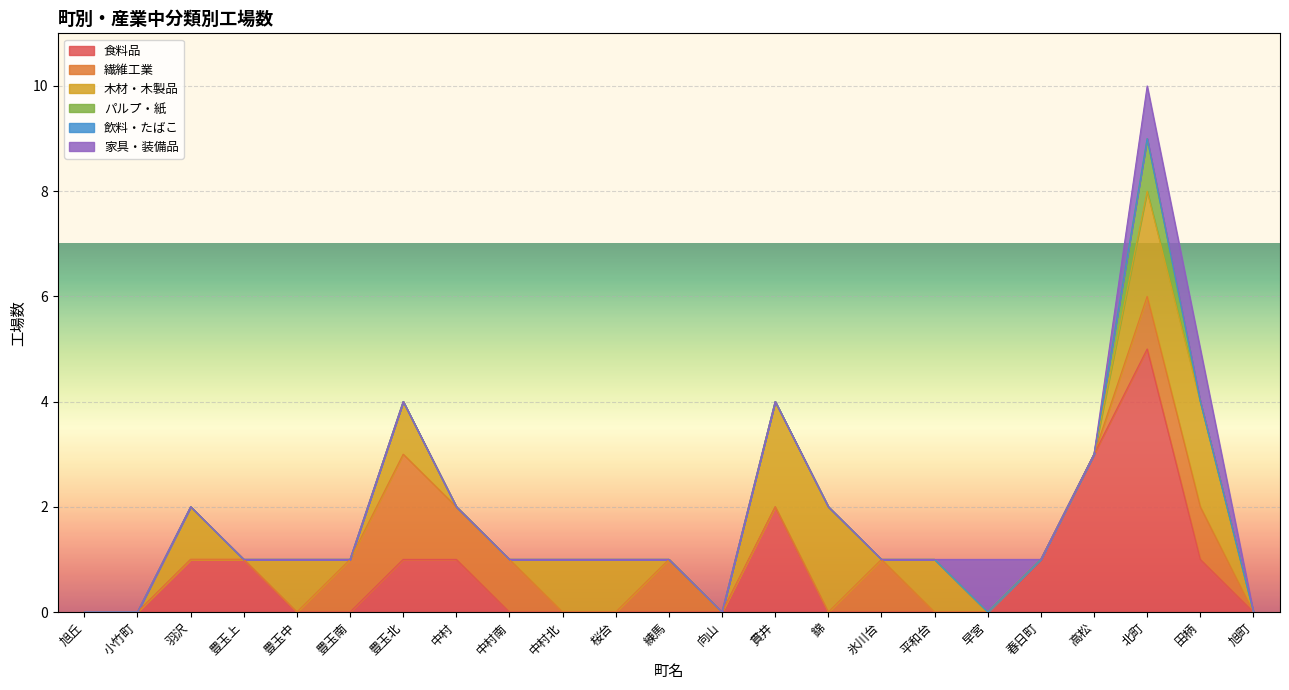

What is the difference between the second highest and second lowest values in the 家具・装備品 series?

1